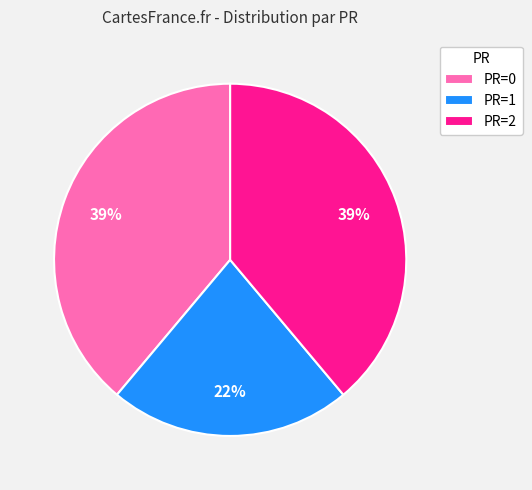

The PR=0 slice represents 39% of the pie. True or false?

True